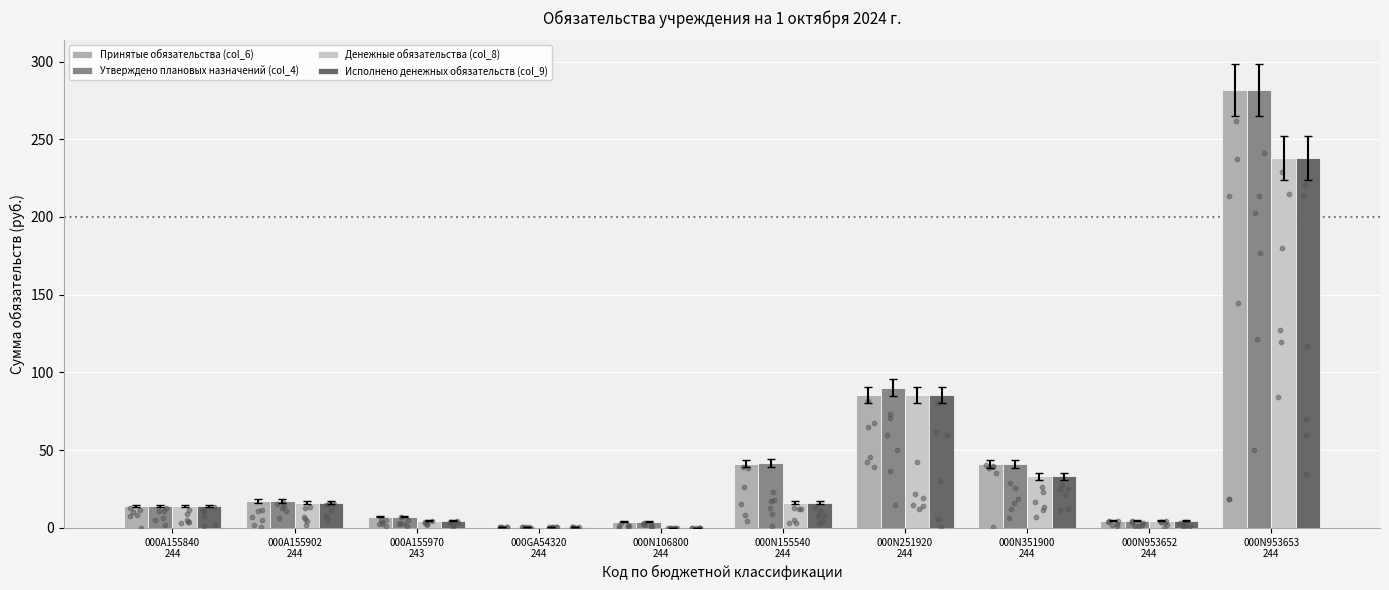

Which series contains the highest Y value?

Принятые обязательства (col_6)